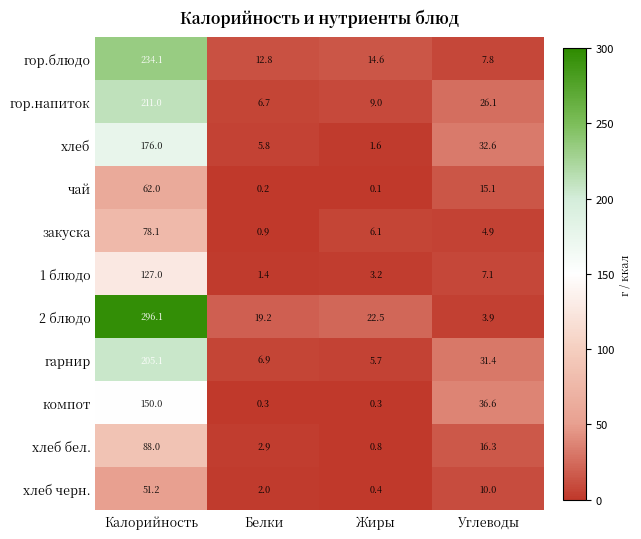

What is the difference between the гор.блюдо values at Жиры and Углеводы?

6.8